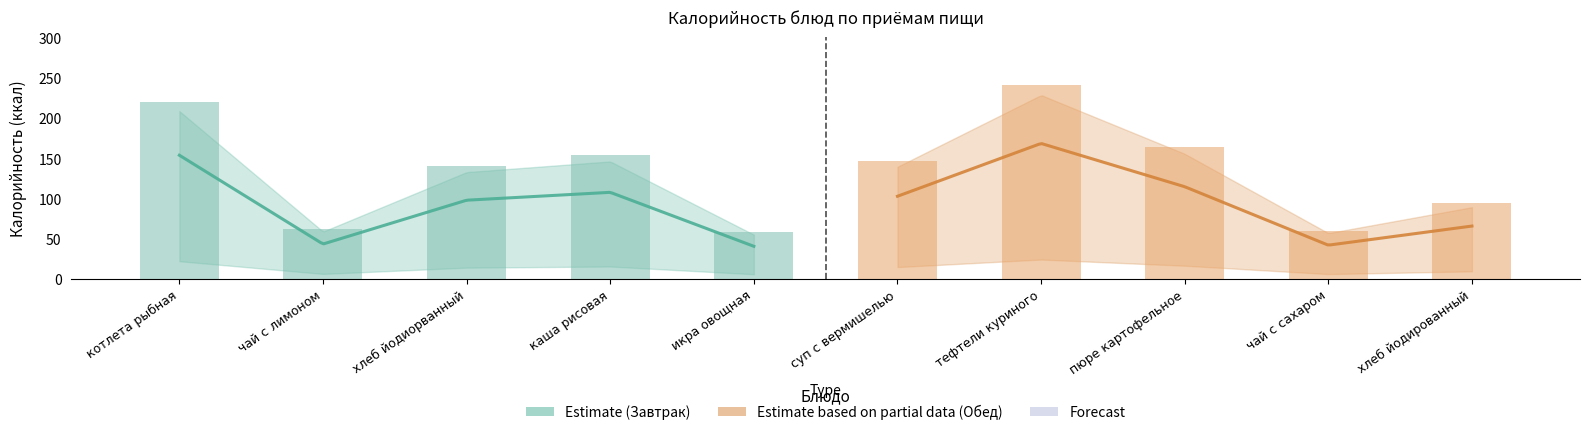

Which label corresponds to the largest value in the chart?

тефтели куриного